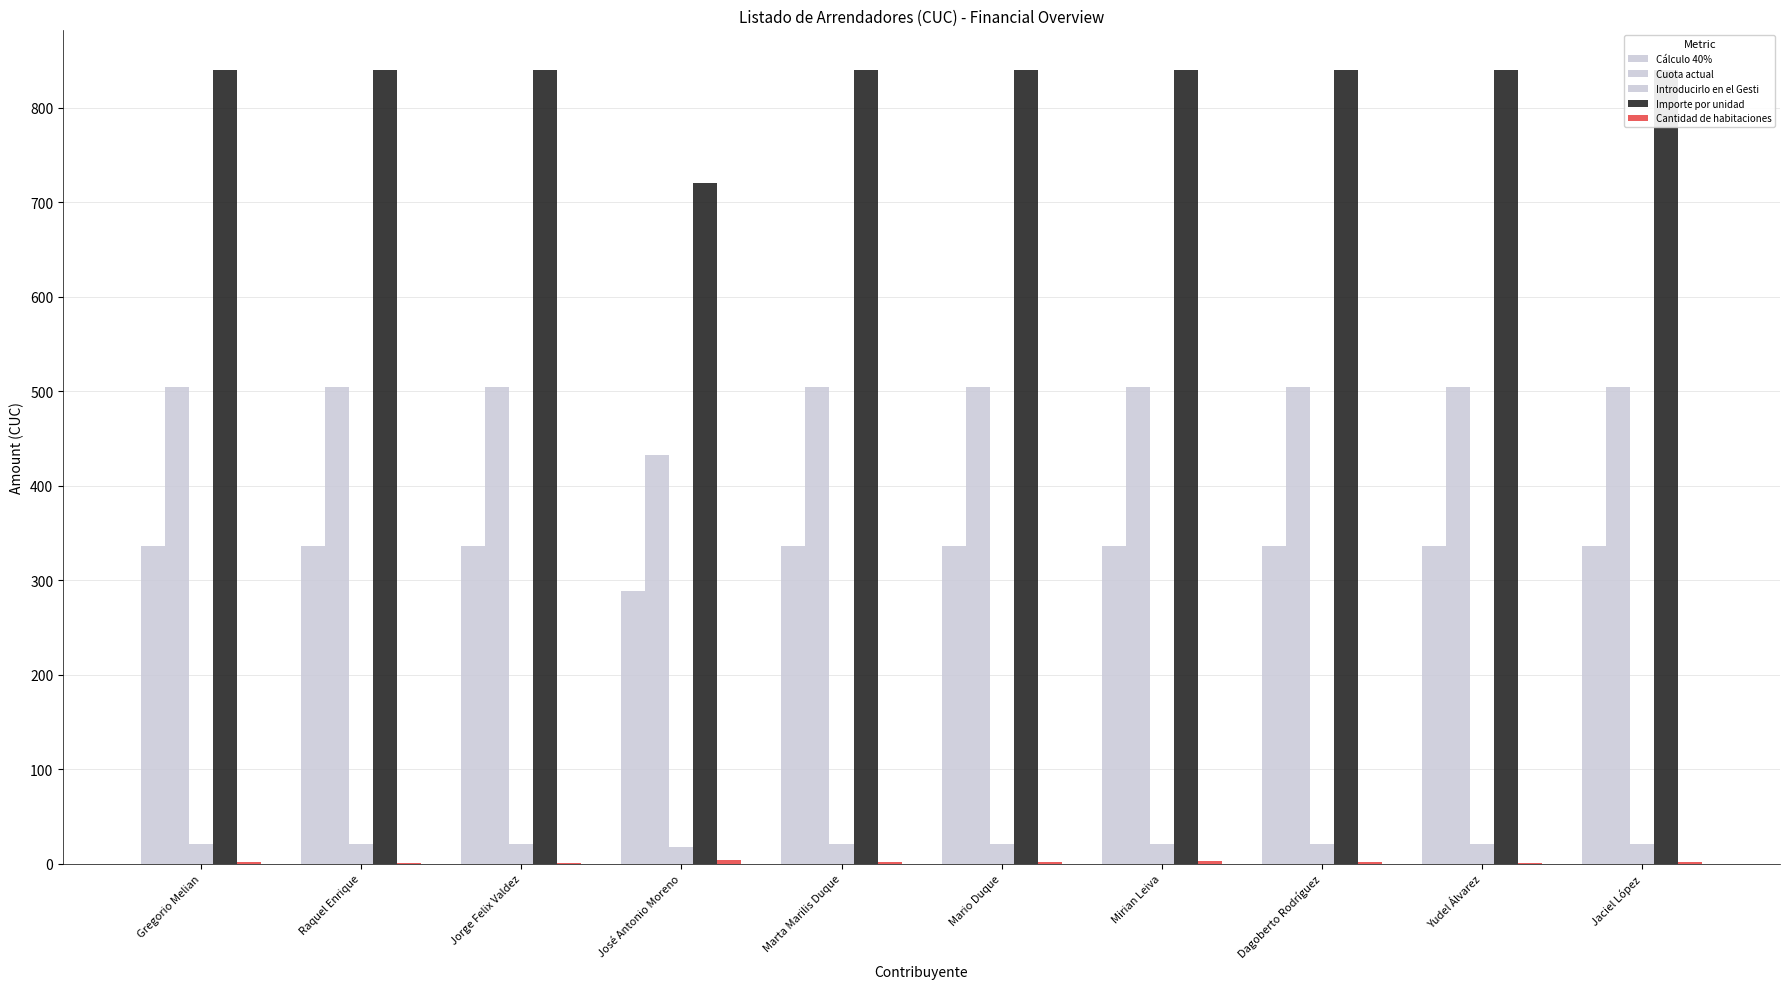

What is the average value of the Introducirlo en el Gesti series?

21